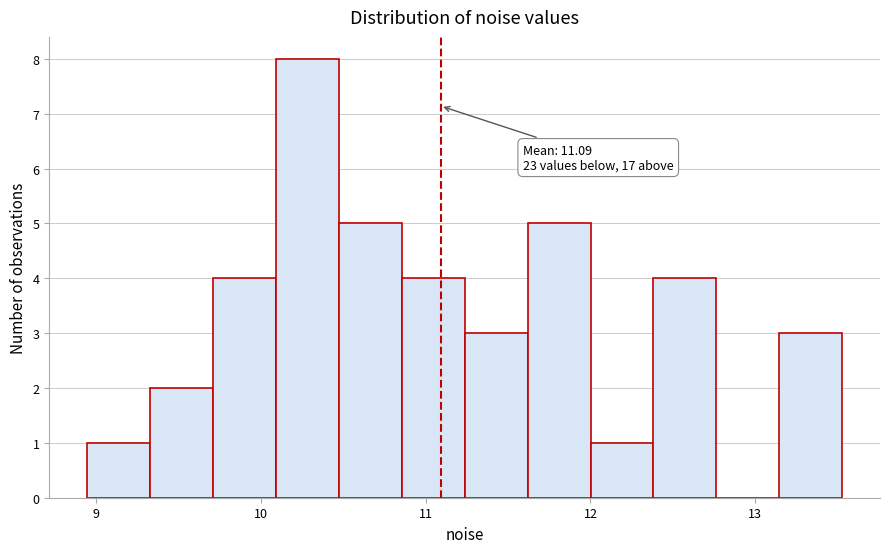

Read against the x-axis, roughly where is the centre of the tallest bar?

10.3